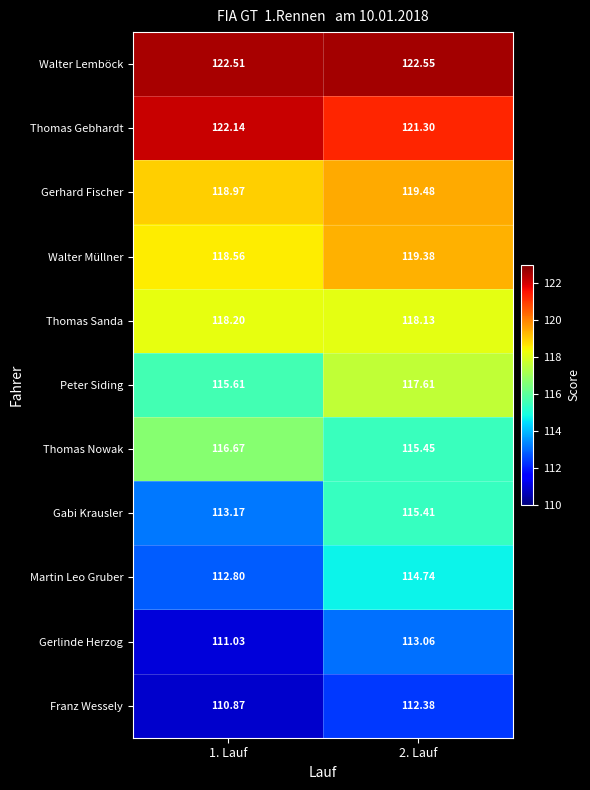

Count the number of data series in this chart.

11